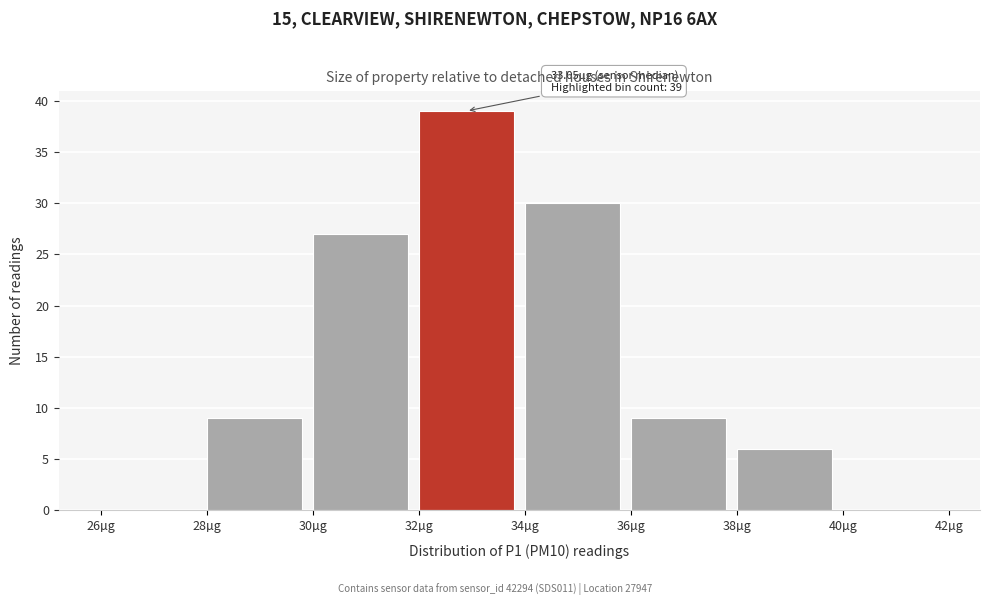

Over which range of the x-axis is the bar tallest?

32 to 34